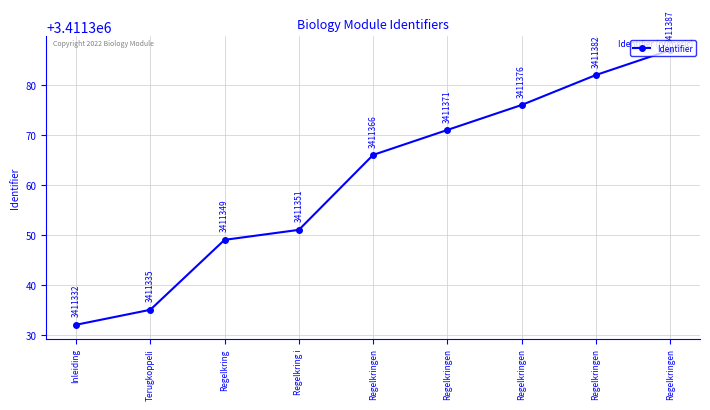

Approximately how many times larger is the value at Regelkringen compared to Terugkoppeli?

1.0